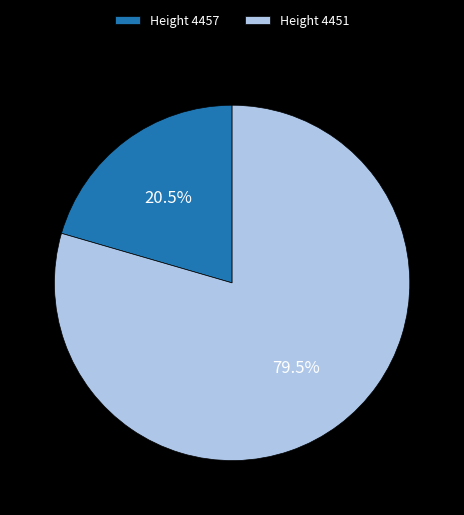

How many segments does this pie chart have?

2